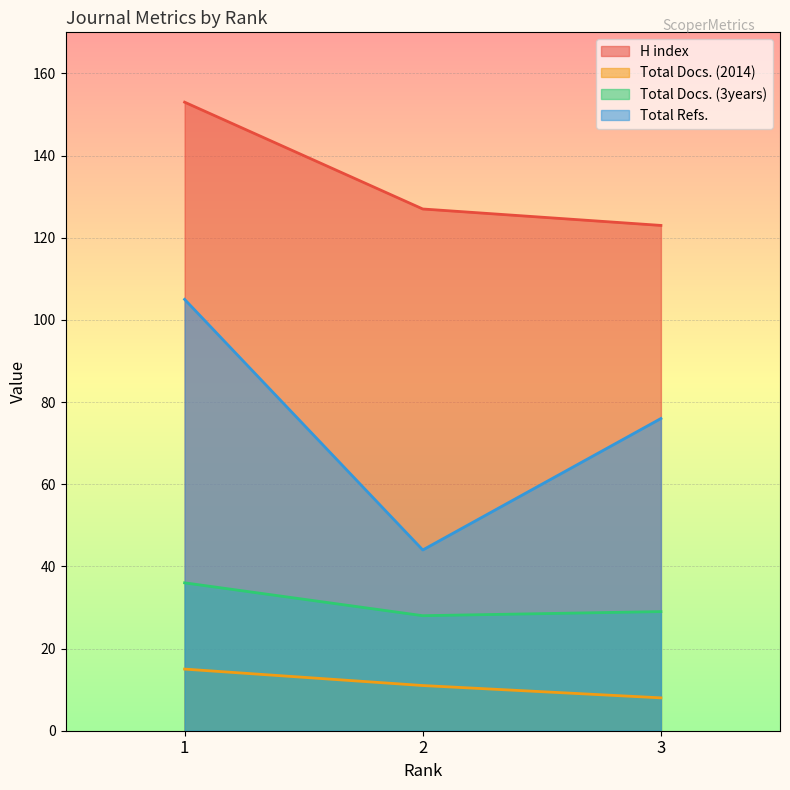

What is the sum of all Total Docs. (3years) values?

93